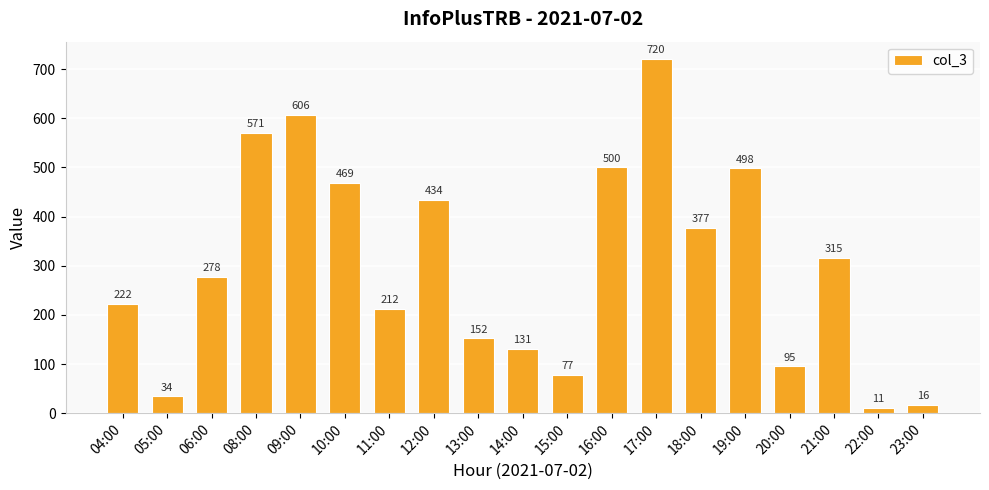

Rank the categories by value from highest to lowest.

17:00, 09:00, 08:00, 16:00, 19:00, 10:00, 12:00, 18:00, 21:00, 06:00, 04:00, 11:00, 13:00, 14:00, 20:00, 15:00, 05:00, 23:00, 22:00